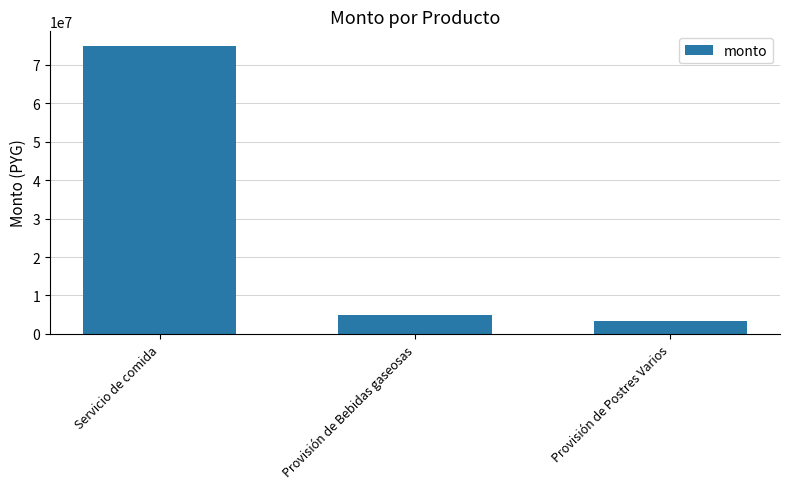

What position from the right is Provisión de Postres Varios?

1